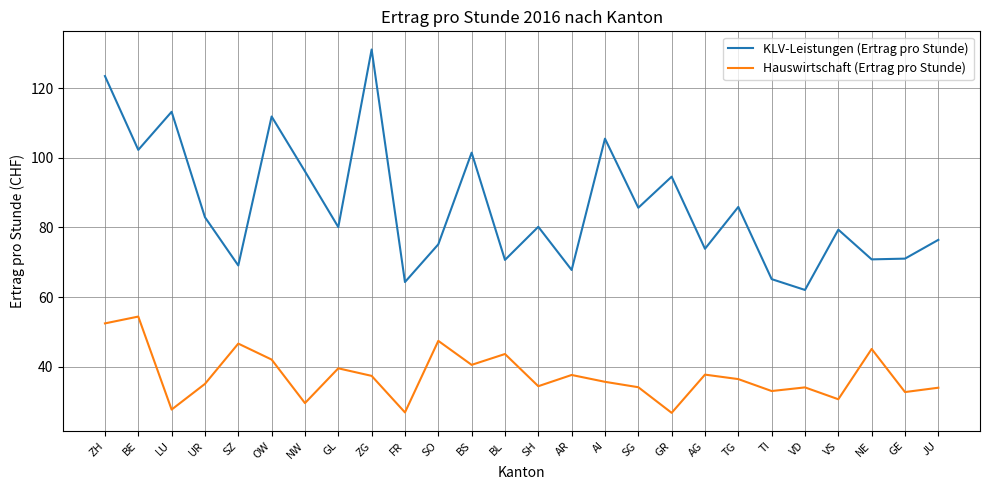

True or false: Hauswirtschaft (Ertrag pro Stunde) and KLV-Leistungen (Ertrag pro Stunde) intersect in this chart.

False